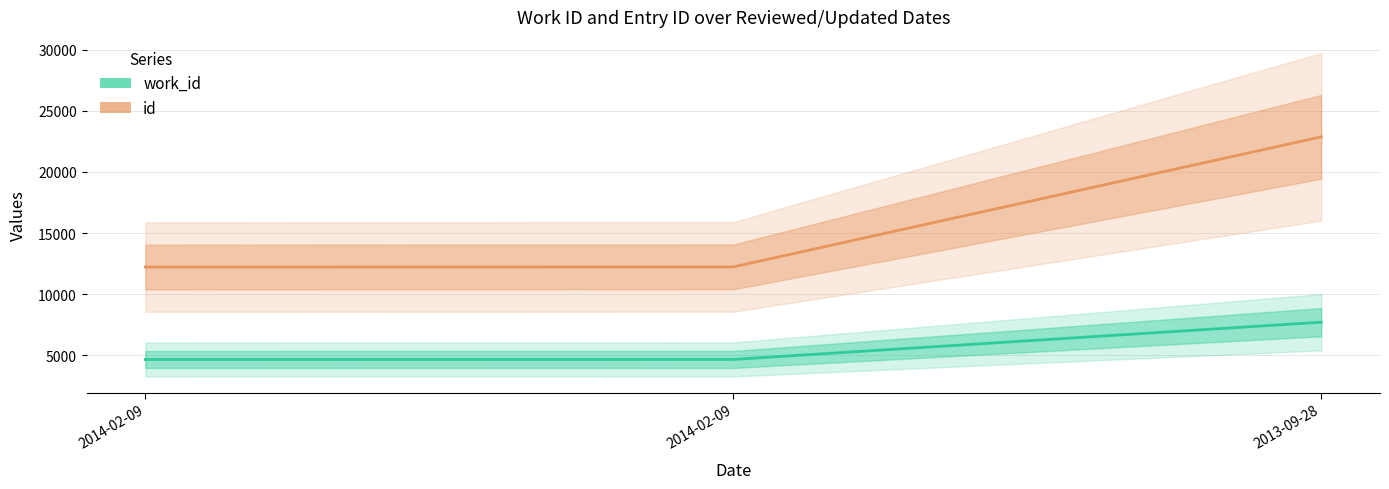

Which series has the largest range (max minus min)?

id